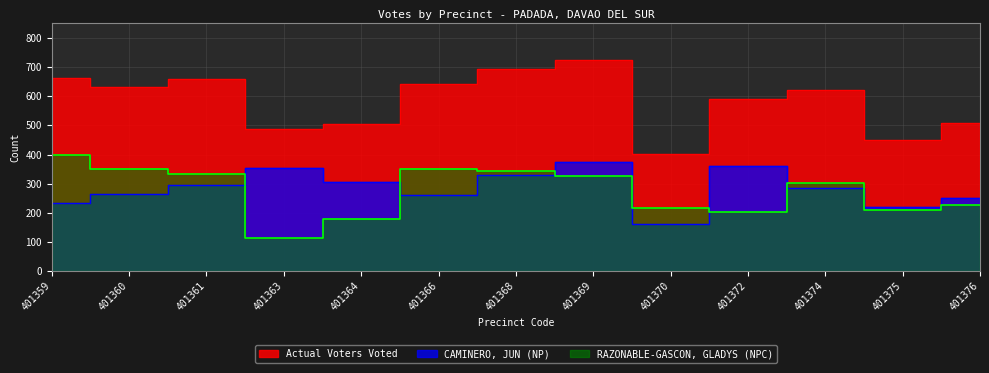

True or false: Actual Voters Voted and RAZONABLE-GASCON, GLADYS (NPC) intersect in this chart.

False